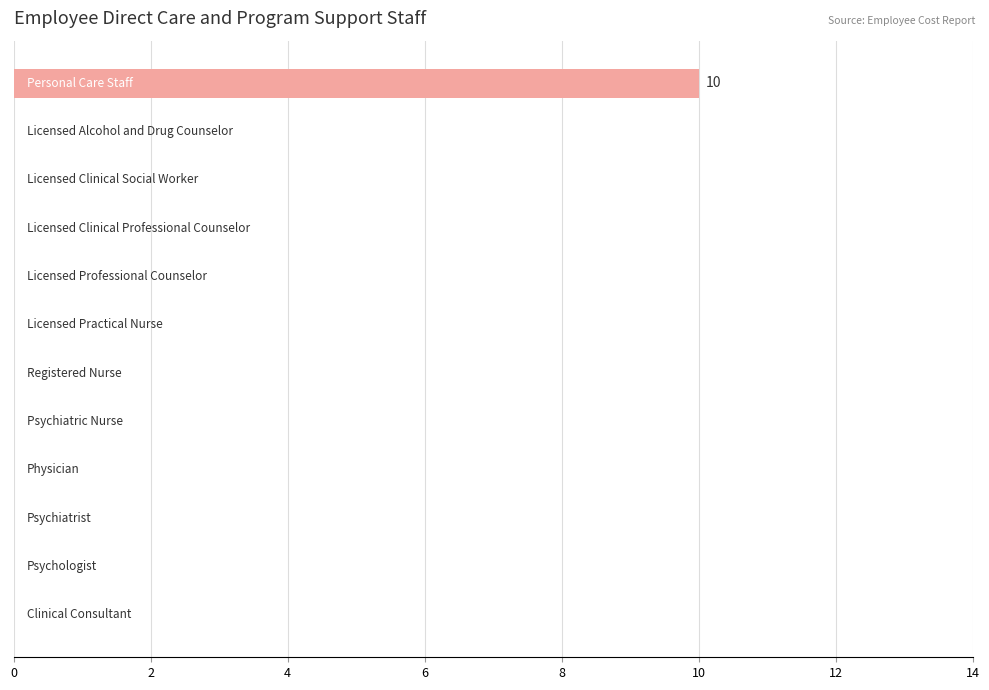

What is the maximum value shown in the chart?

10